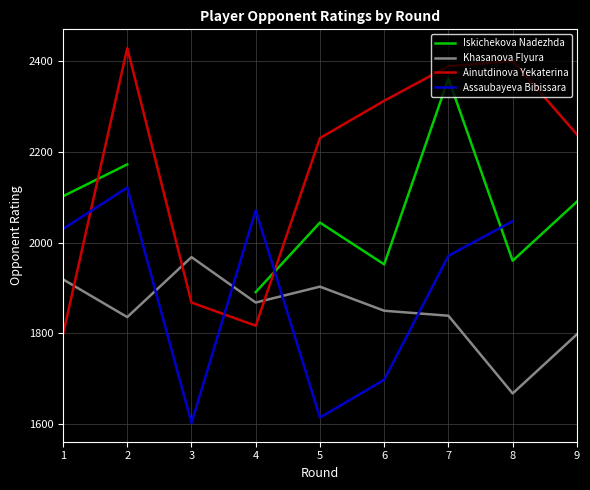

True or false: Iskichekova Nadezhda and Khasanova Flyura intersect in this chart.

False